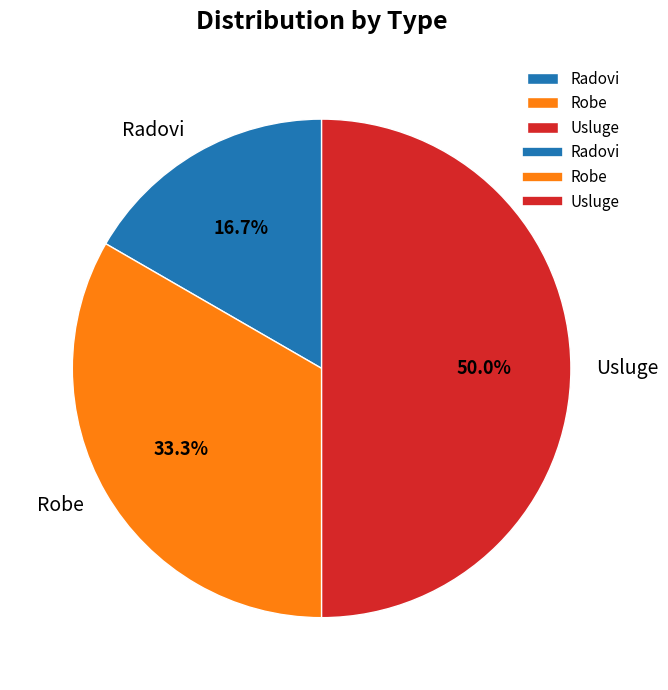

Which has a higher value, Radovi or Robe?

Robe